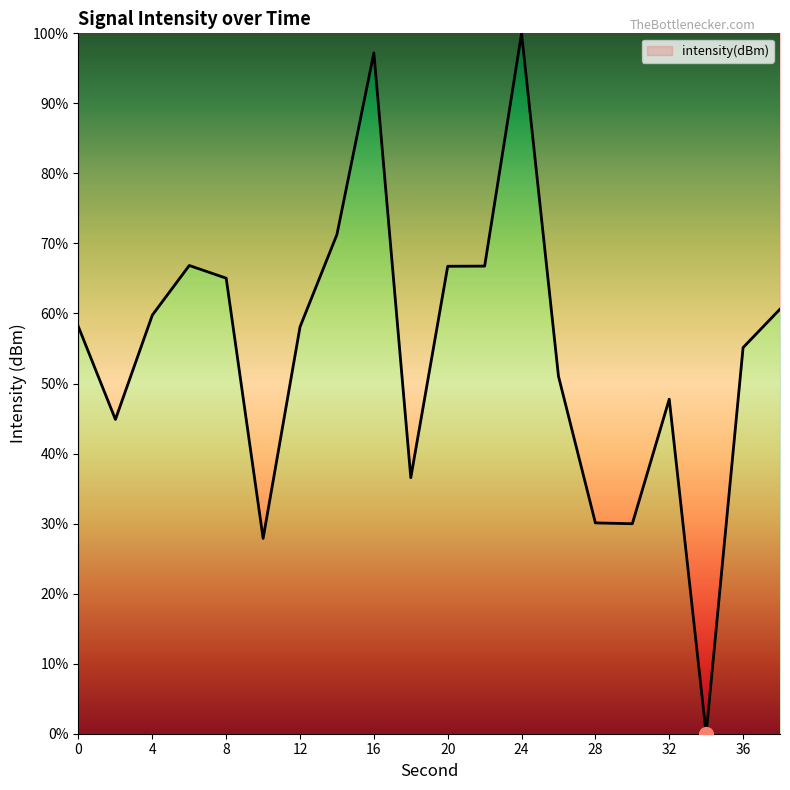

What is the difference between the maximum and minimum values?

100.0